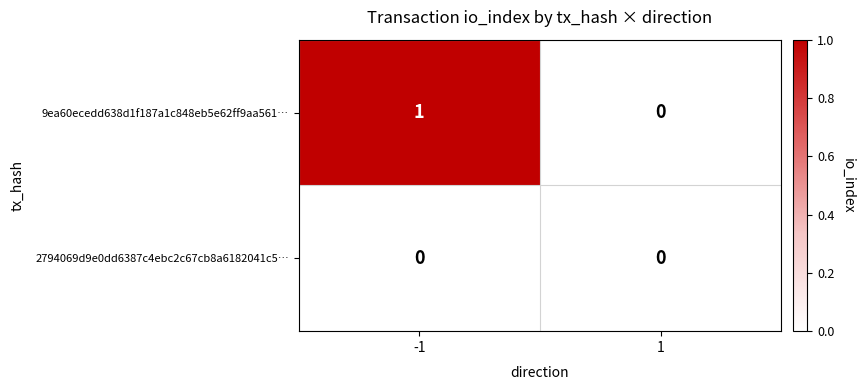

At -1, list the series in order from smallest to largest.

2794069d9e0dd6387c4ebc2c67cb8a6182041c5…, 9ea60ecedd638d1f187a1c848eb5e62ff9aa561…